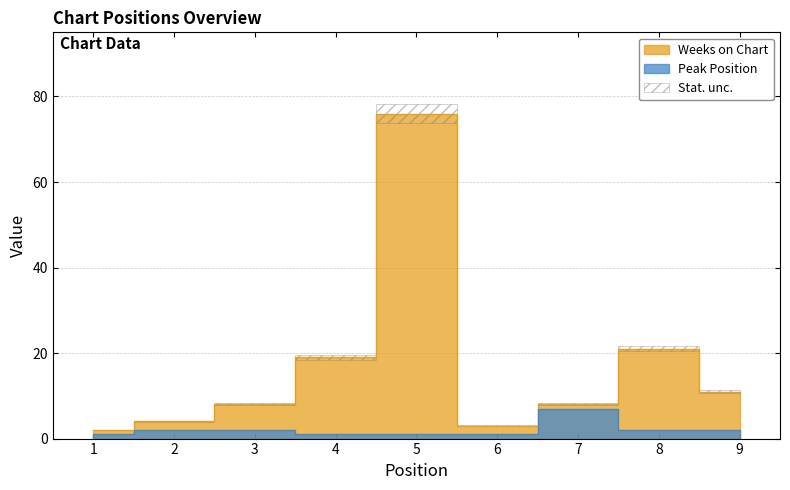

At how many categories does at least one series exceed 54?

1